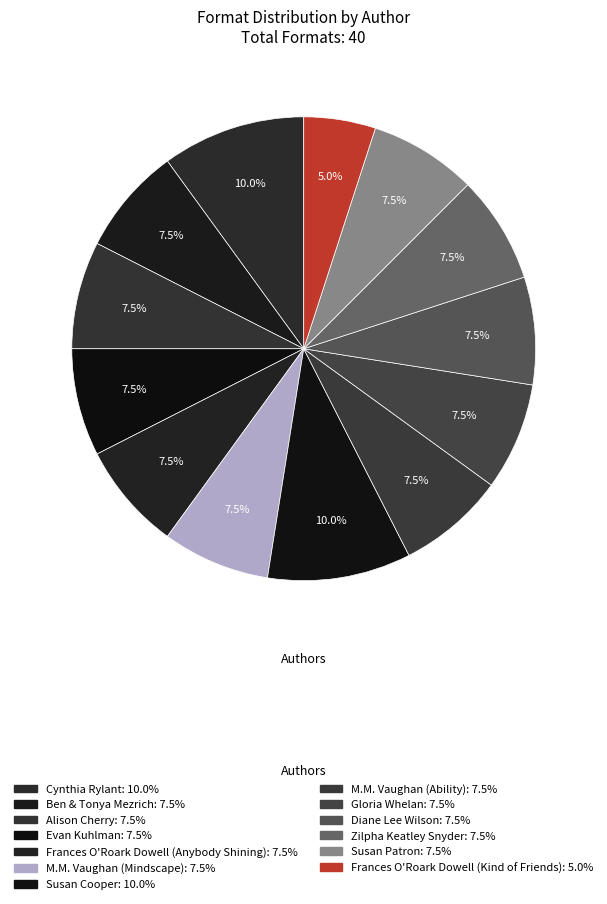

How many slices are in this pie chart?

13